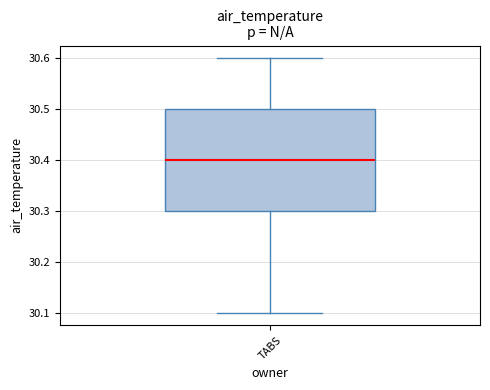

Read this box plot against the y-axis: the position of the median line, the range covered by the box, and the ends of both whiskers. The values are not printed on the chart, so give them approximately, as read against the axis.

median 30.4, box 30.3 to 30.5, whiskers 30.1 to 30.6